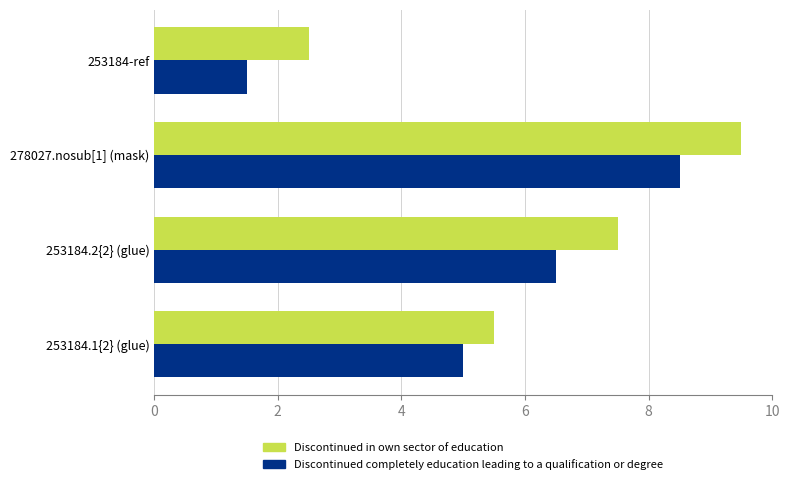

List the labels in order of Discontinued in own sector of education value, largest first.

278027.nosub[1] (mask), 253184.2{2} (glue), 253184.1{2} (glue), 253184-ref